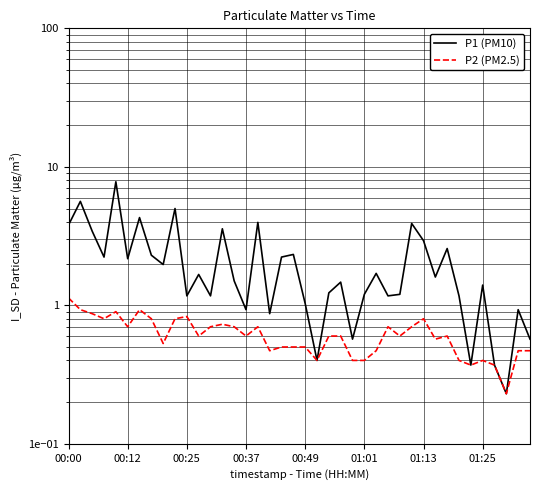

At how many categories does at least one series exceed 7?

1